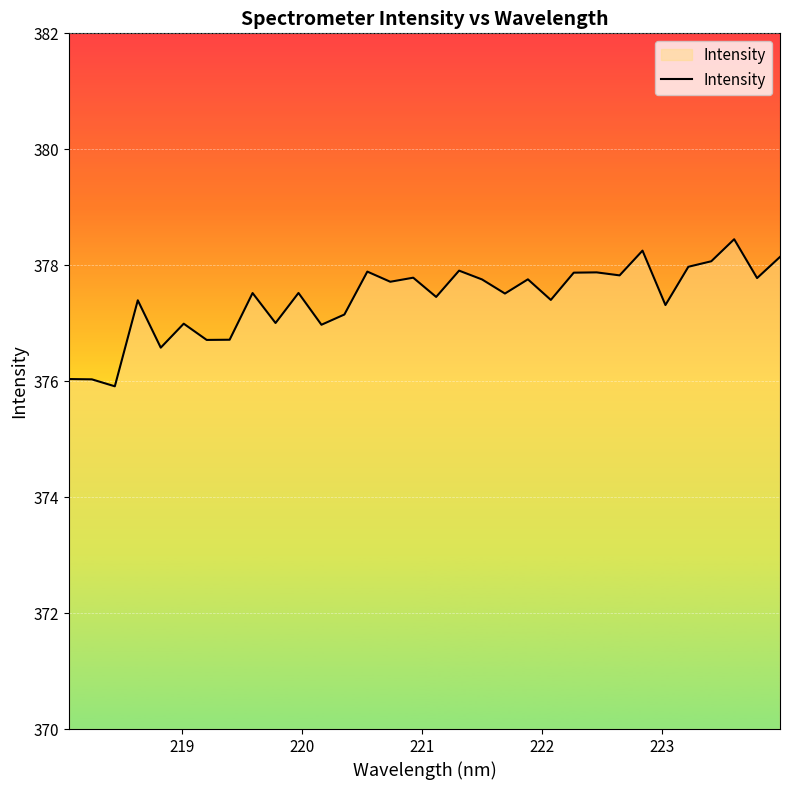

What is the difference between the maximum and minimum values?

2.5